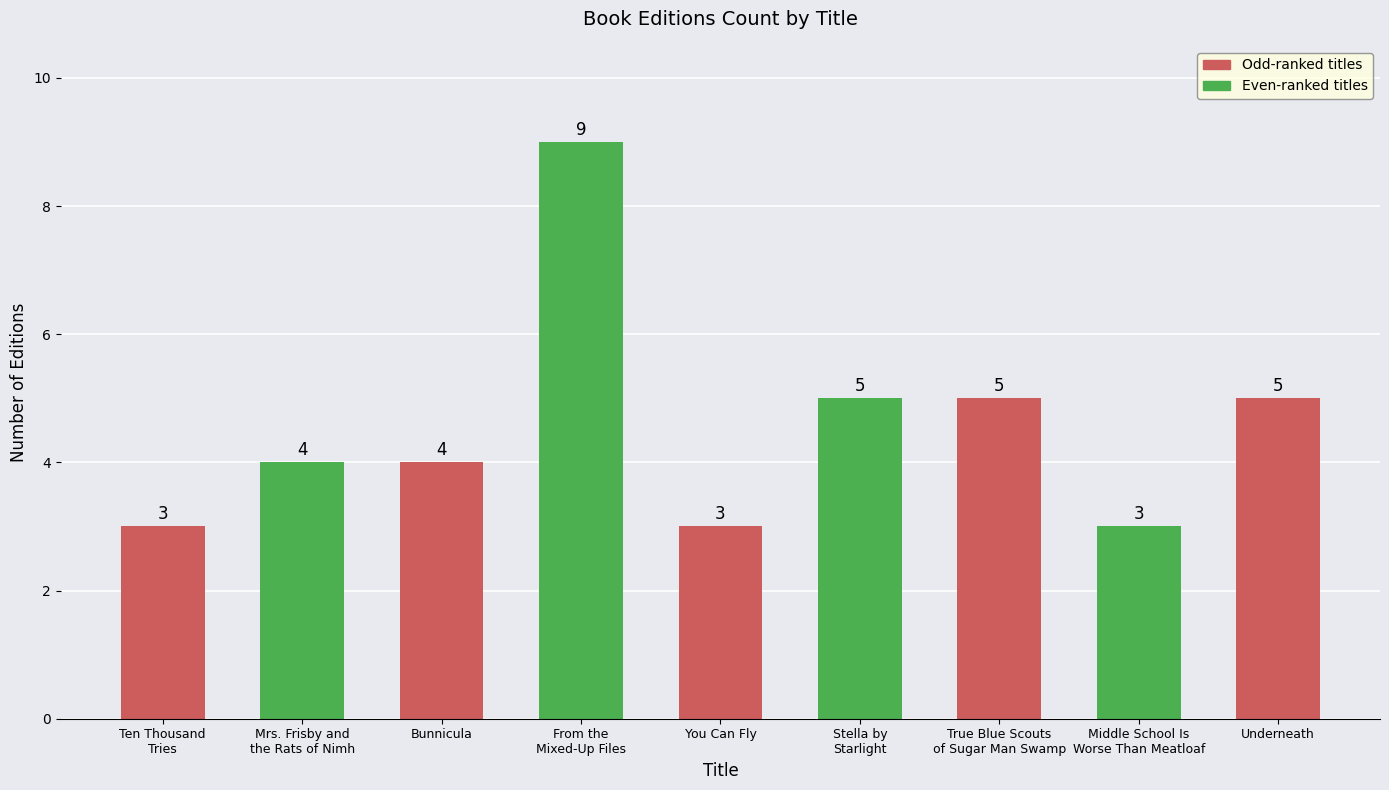

Is it true that the value at You Can Fly is 1?

False